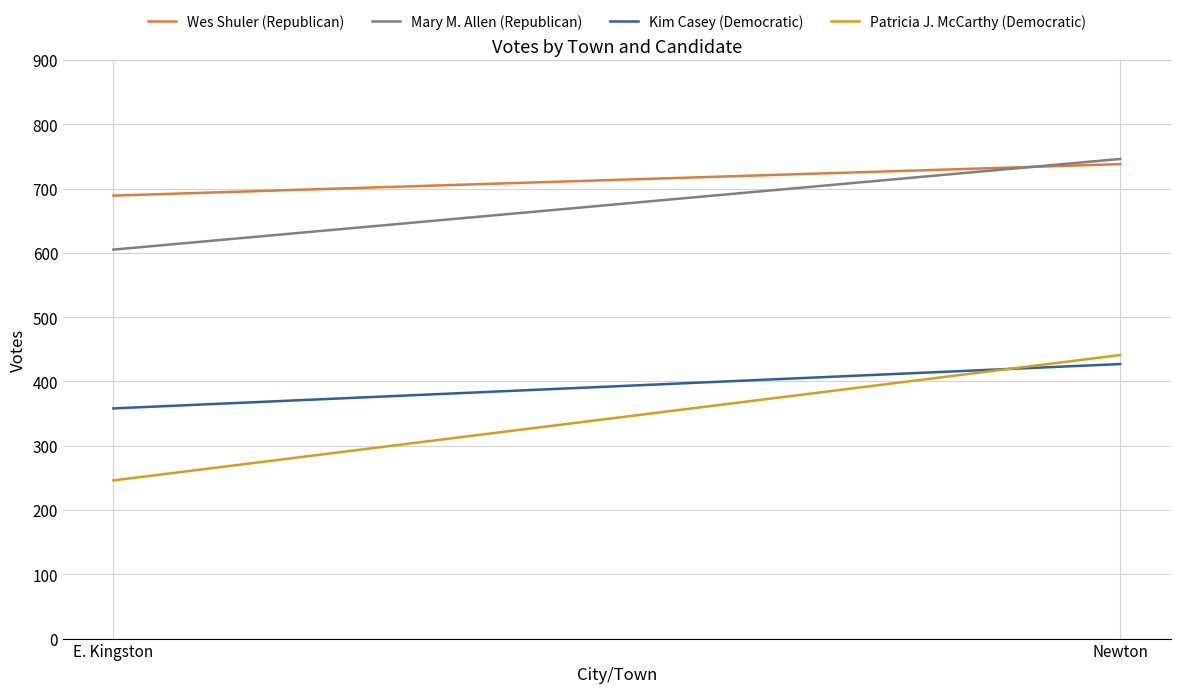

Which series has the widest spread of values?

Patricia J. McCarthy (Democratic)